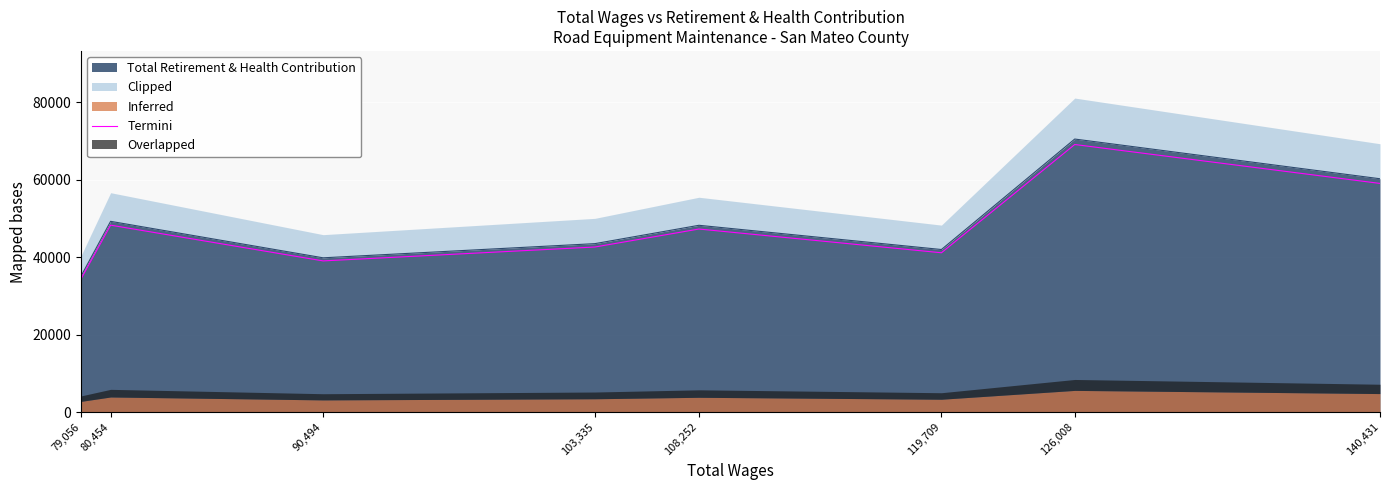

How many lines are shown in the chart?

1